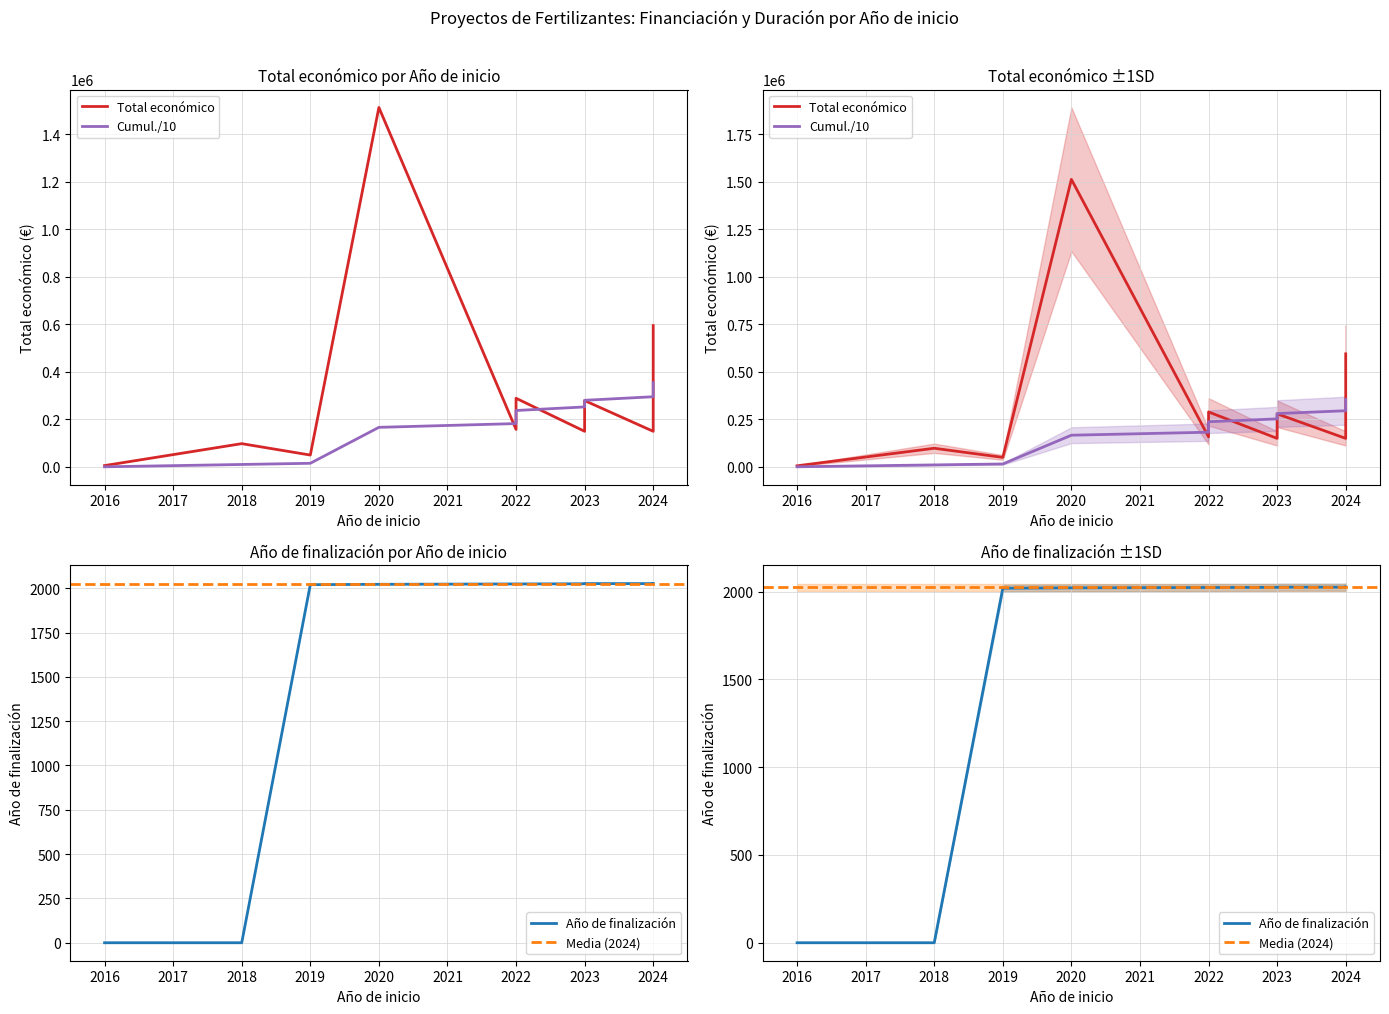

Which category has the lowest value across all series?

2016